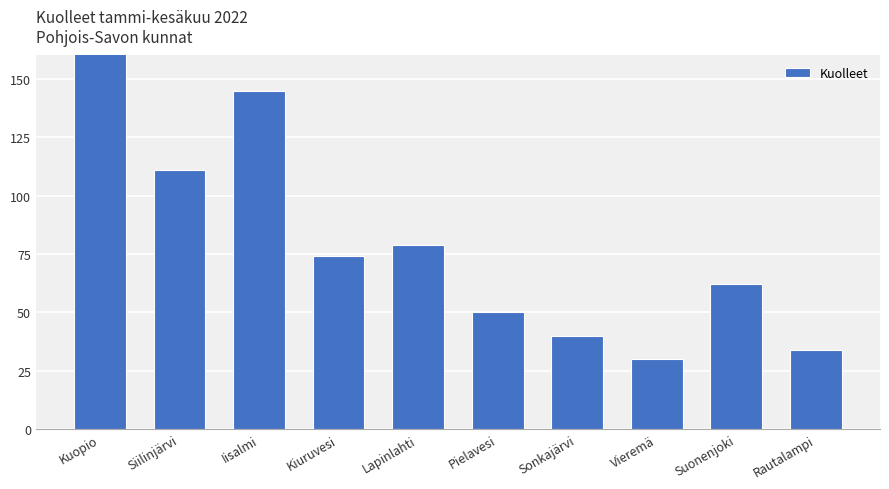

What is the sum of all values?

1250